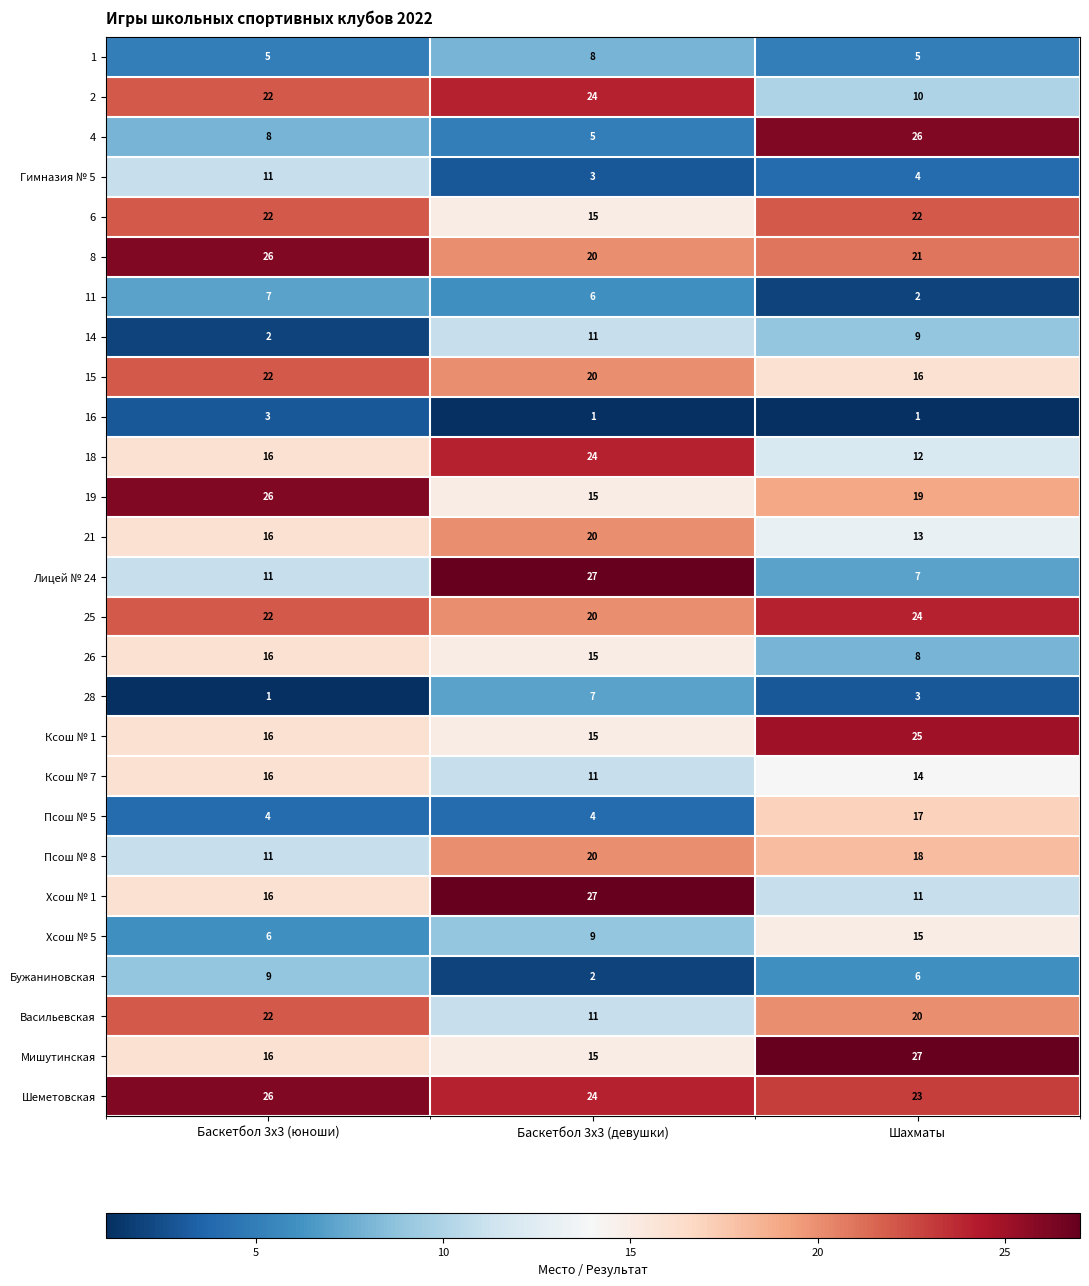

What is the smallest value displayed?

1